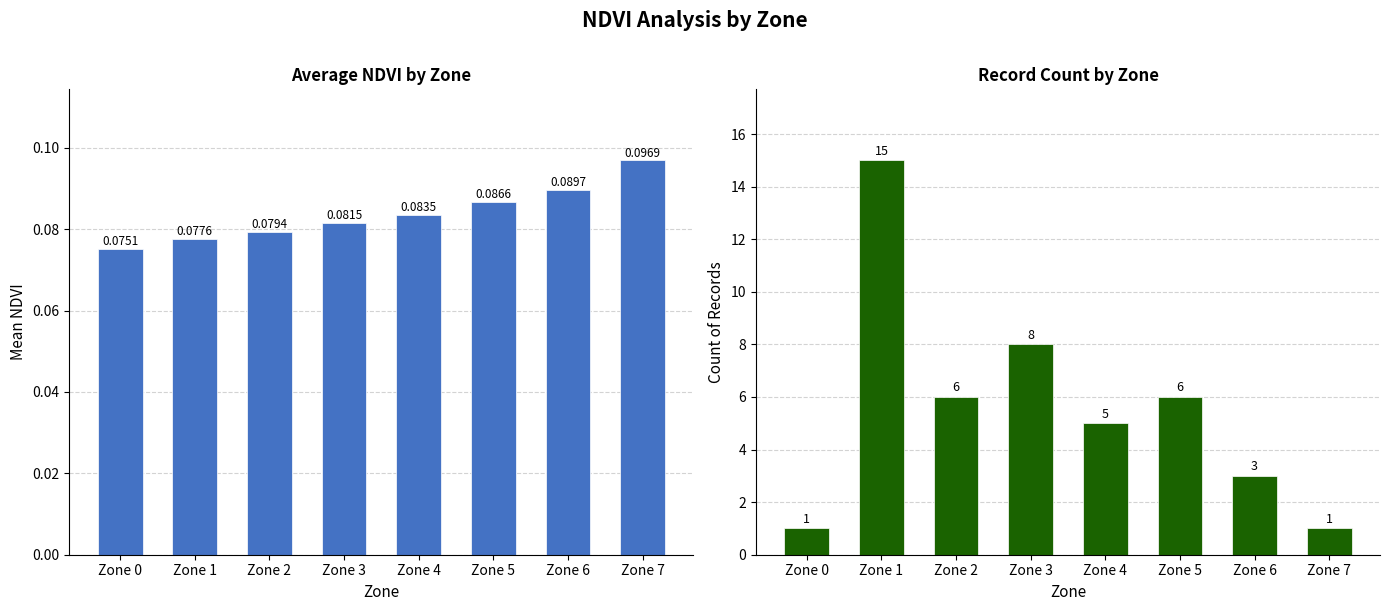

Rank the series by their average value, from highest to lowest.

Count, Mean NDVI